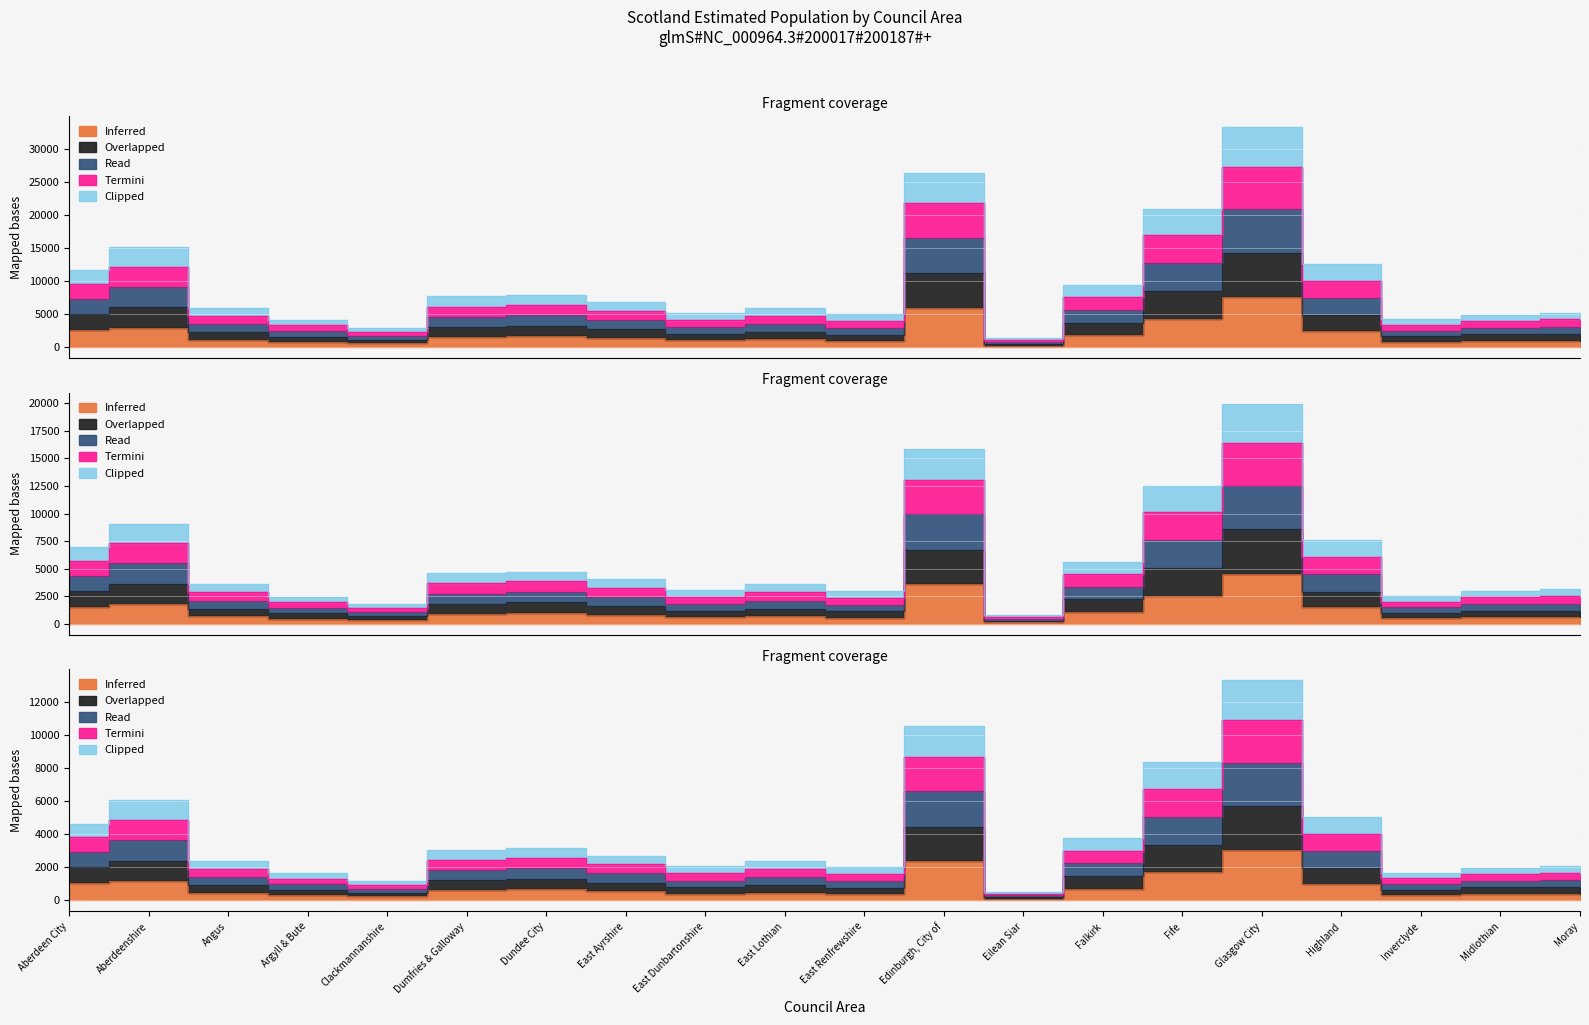

At which category does Inferred reach its first local peak?

Aberdeenshire